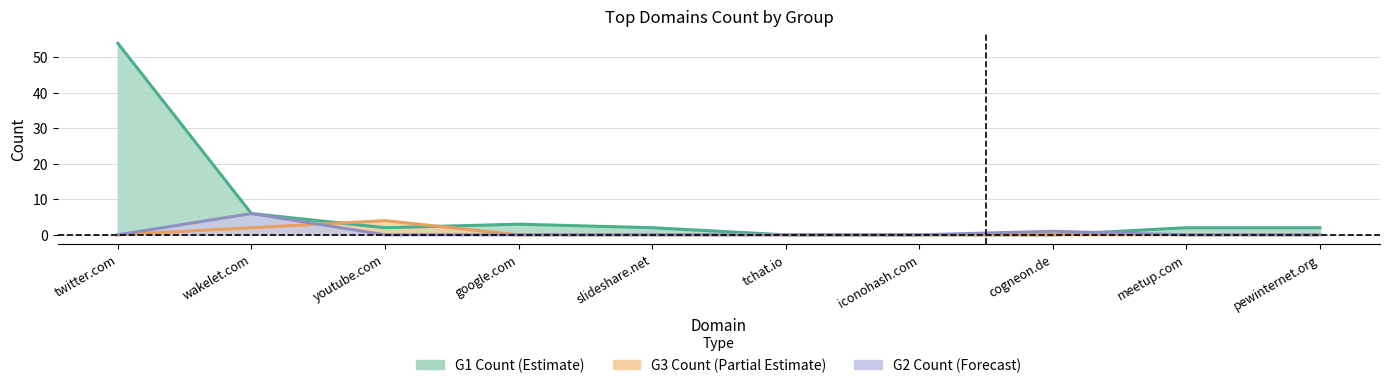

How many series are shown in this chart?

3